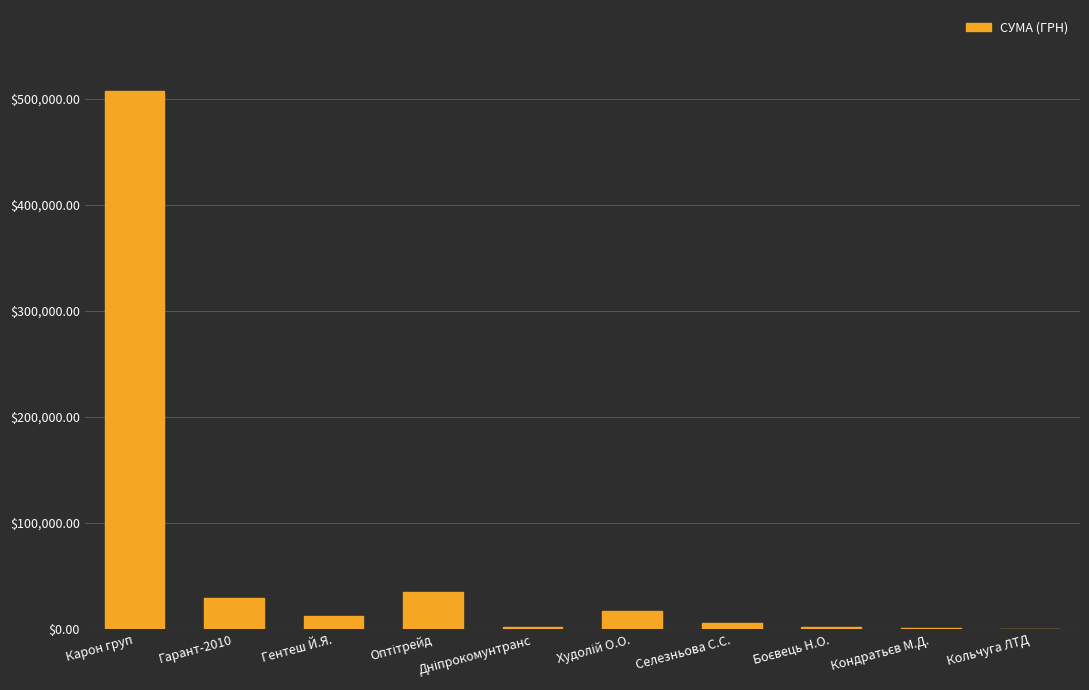

What is the maximum value shown in the chart?

507370.3